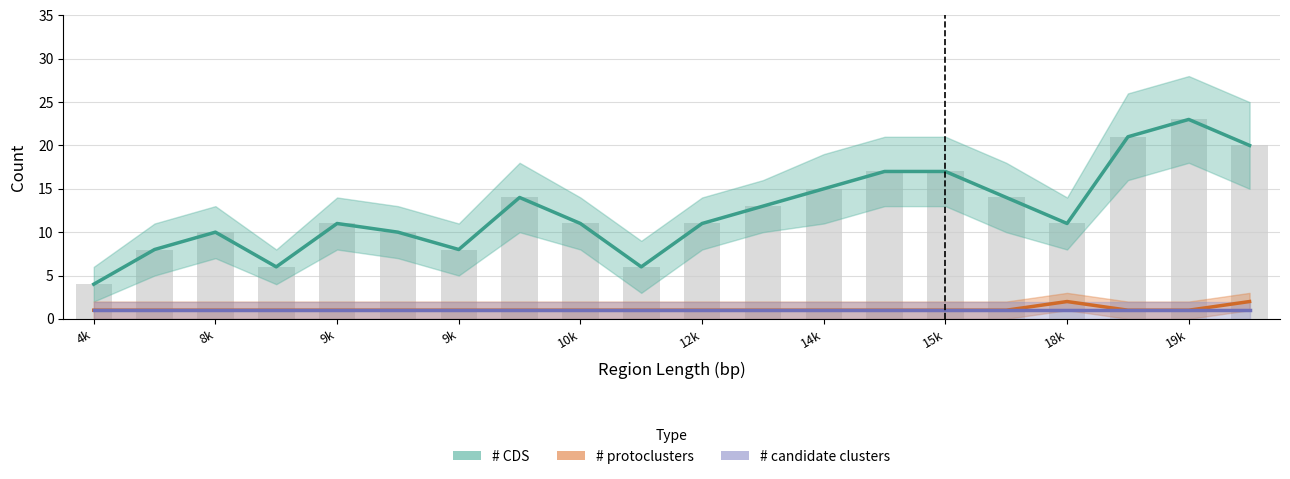

Reading right to left, extract all data points from this chart.

# CDS: 20	23	21	11	14	17	17	15	13	11	6	11	14	8	10	11	6	10	8	4
# protoclusters: 2	1	1	2	1	1	1	1	1	1	1	1	1	1	1	1	1	1	1	1
# candidate clusters: 1	1	1	1	1	1	1	1	1	1	1	1	1	1	1	1	1	1	1	1